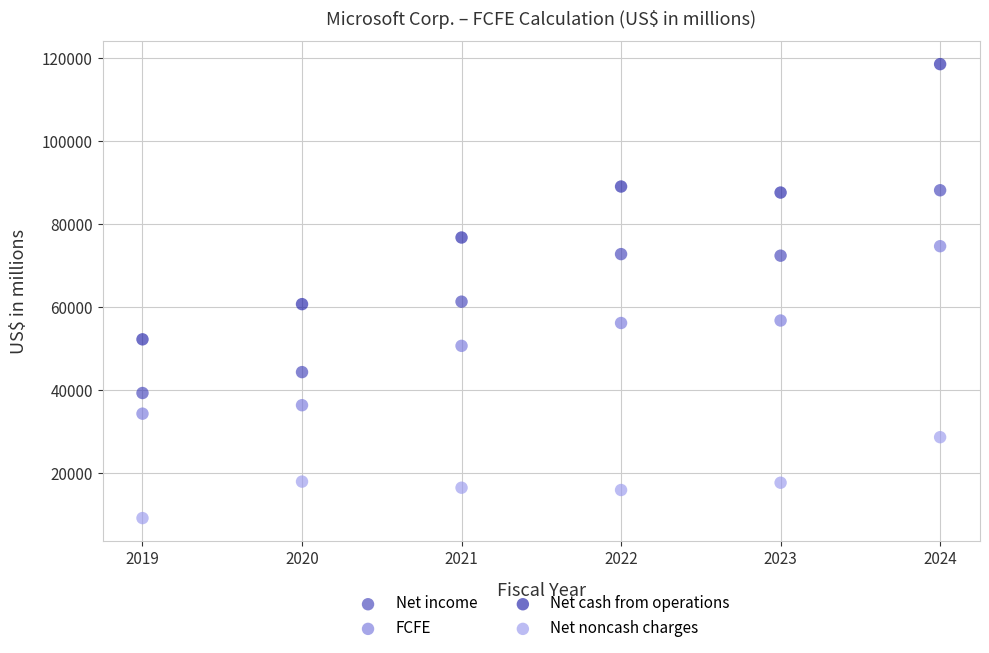

Across all data points, what is the range of X values (max minus min)?

5